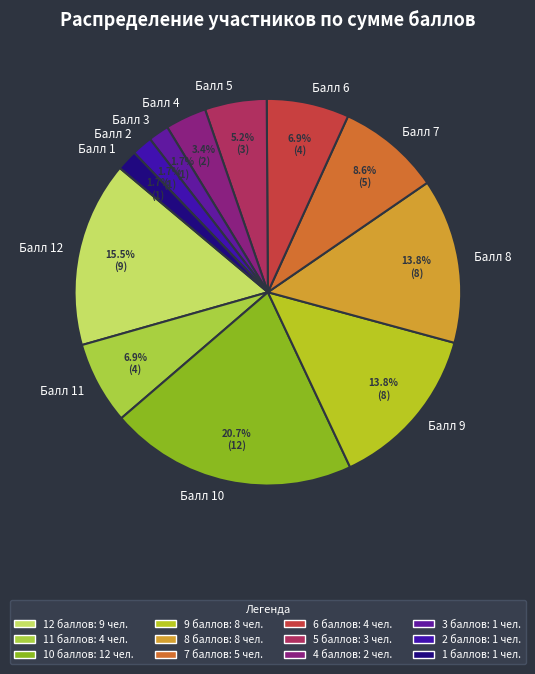

Is the sum of Балл 12 and Балл 5 greater than half?

No